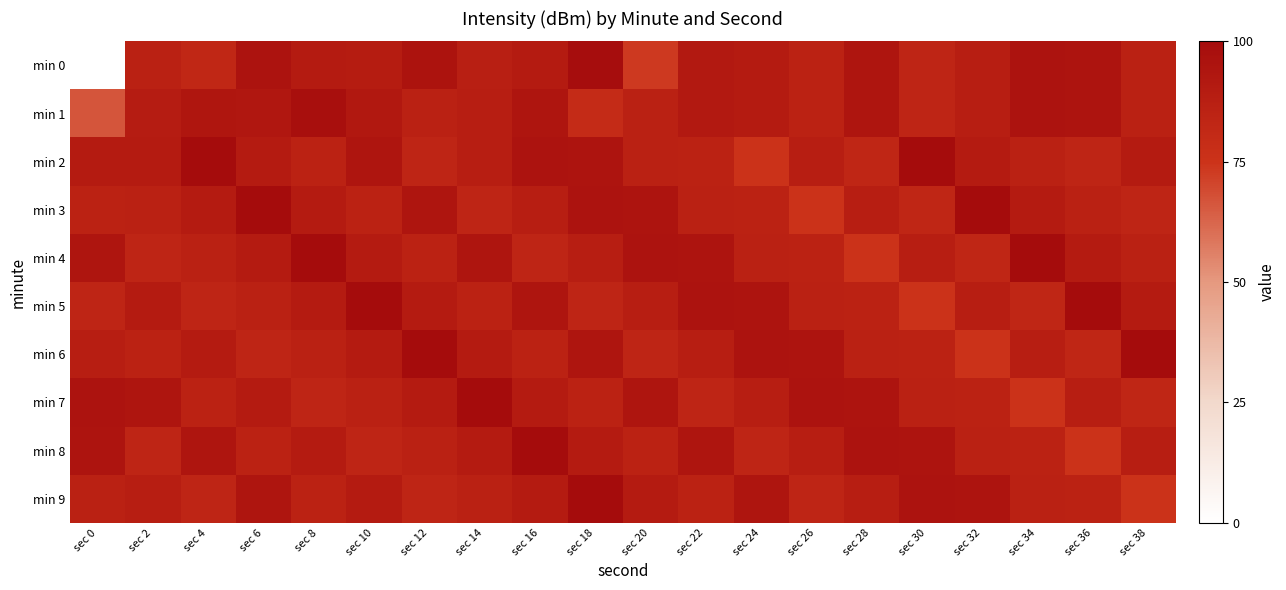

Reading left to right, list all the values displayed in this chart.

min 0: sec 0=-218.4	sec 2=-135.3	sec 4=-138.8	sec 6=-126.8	sec 8=-131.6	sec 10=-132.2	sec 12=-126.3	sec 14=-134.2	sec 16=-131.2	sec 18=-123.0	sec 20=-147.8	sec 22=-130.5	sec 24=-131.5	sec 26=-135.7	sec 28=-128.0	sec 30=-138.2	sec 32=-133.5	sec 34=-126.9	sec 36=-127.4	sec 38=-135.4
min 1: sec 0=-154.4	sec 2=-132.4	sec 4=-128.3	sec 6=-129.1	sec 8=-124.1	sec 10=-129.6	sec 12=-135.4	sec 14=-133.6	sec 16=-128.1	sec 18=-141.9	sec 20=-135.4	sec 22=-130.5	sec 24=-131.5	sec 26=-135.7	sec 28=-128.0	sec 30=-138.2	sec 32=-133.5	sec 34=-126.9	sec 36=-127.4	sec 38=-135.4
min 2: sec 0=-131.3	sec 2=-131.4	sec 4=-122.1	sec 6=-131.3	sec 8=-135.9	sec 10=-128.0	sec 12=-138.2	sec 14=-133.5	sec 16=-126.9	sec 18=-127.4	sec 20=-135.4	sec 22=-135.9	sec 24=-146.1	sec 26=-133.7	sec 28=-138.5	sec 30=-122.1	sec 32=-131.4	sec 34=-135.4	sec 36=-138.3	sec 38=-131.3
min 3: sec 0=-135.9	sec 2=-135.4	sec 4=-131.4	sec 6=-122.1	sec 8=-131.3	sec 10=-135.9	sec 12=-128.0	sec 14=-138.2	sec 16=-133.5	sec 18=-126.9	sec 20=-127.4	sec 22=-135.4	sec 24=-135.9	sec 26=-146.1	sec 28=-133.7	sec 30=-138.5	sec 32=-122.1	sec 34=-131.4	sec 36=-135.4	sec 38=-138.3
min 4: sec 0=-128.0	sec 2=-138.3	sec 4=-135.4	sec 6=-131.4	sec 8=-122.1	sec 10=-131.3	sec 12=-135.9	sec 14=-128.0	sec 16=-138.2	sec 18=-133.5	sec 20=-126.9	sec 22=-127.4	sec 24=-135.4	sec 26=-135.9	sec 28=-146.1	sec 30=-133.7	sec 32=-138.5	sec 34=-122.1	sec 36=-131.4	sec 38=-135.4
min 5: sec 0=-138.2	sec 2=-131.3	sec 4=-138.3	sec 6=-135.4	sec 8=-131.4	sec 10=-122.1	sec 12=-131.3	sec 14=-135.9	sec 16=-128.0	sec 18=-138.2	sec 20=-133.5	sec 22=-126.9	sec 24=-127.4	sec 26=-135.4	sec 28=-135.9	sec 30=-146.1	sec 32=-133.7	sec 34=-138.5	sec 36=-122.1	sec 38=-131.4
min 6: sec 0=-133.5	sec 2=-135.9	sec 4=-131.3	sec 6=-138.3	sec 8=-135.4	sec 10=-131.4	sec 12=-122.1	sec 14=-131.3	sec 16=-135.9	sec 18=-128.0	sec 20=-138.2	sec 22=-133.5	sec 24=-126.9	sec 26=-127.4	sec 28=-135.4	sec 30=-135.9	sec 32=-146.1	sec 34=-133.7	sec 36=-138.5	sec 38=-122.1
min 7: sec 0=-126.9	sec 2=-128.0	sec 4=-135.9	sec 6=-131.3	sec 8=-138.3	sec 10=-135.4	sec 12=-131.4	sec 14=-122.1	sec 16=-131.3	sec 18=-135.9	sec 20=-128.0	sec 22=-138.2	sec 24=-133.5	sec 26=-126.9	sec 28=-127.4	sec 30=-135.4	sec 32=-135.9	sec 34=-146.1	sec 36=-133.7	sec 38=-138.5
min 8: sec 0=-127.4	sec 2=-138.2	sec 4=-128.0	sec 6=-135.9	sec 8=-131.3	sec 10=-138.3	sec 12=-135.4	sec 14=-131.4	sec 16=-122.1	sec 18=-131.3	sec 20=-135.9	sec 22=-128.0	sec 24=-138.2	sec 26=-133.5	sec 28=-126.9	sec 30=-127.4	sec 32=-135.4	sec 34=-135.9	sec 36=-146.1	sec 38=-133.7
min 9: sec 0=-135.4	sec 2=-133.5	sec 4=-138.2	sec 6=-128.0	sec 8=-135.9	sec 10=-131.3	sec 12=-138.3	sec 14=-135.4	sec 16=-131.4	sec 18=-122.1	sec 20=-131.3	sec 22=-135.9	sec 24=-128.0	sec 26=-138.2	sec 28=-133.5	sec 30=-126.9	sec 32=-127.4	sec 34=-135.4	sec 36=-135.9	sec 38=-146.1